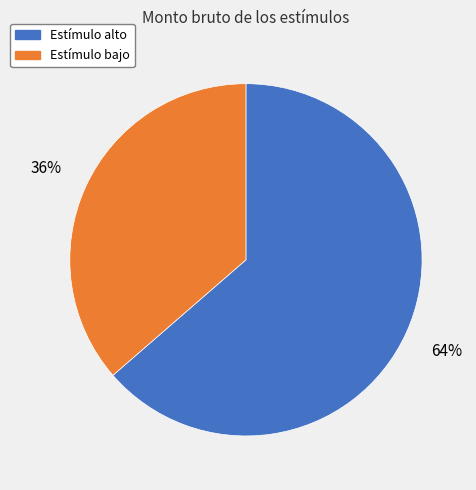

To the nearest percent, what is the average slice percentage?

50%